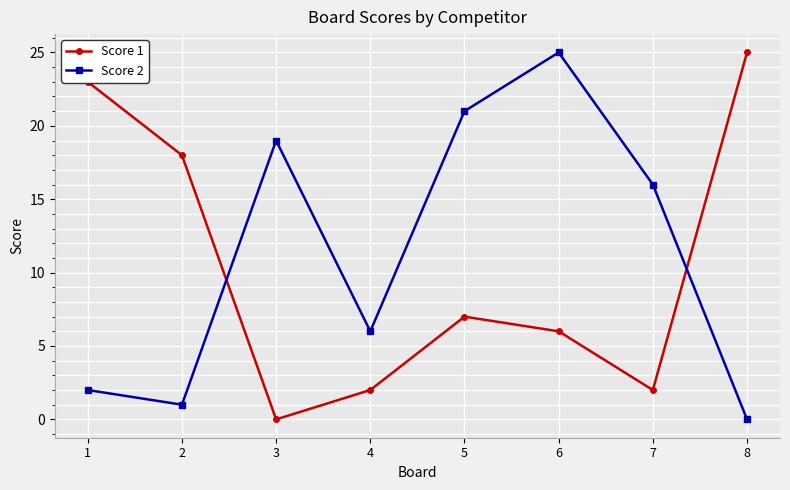

What is the total value across all series at 7?

18